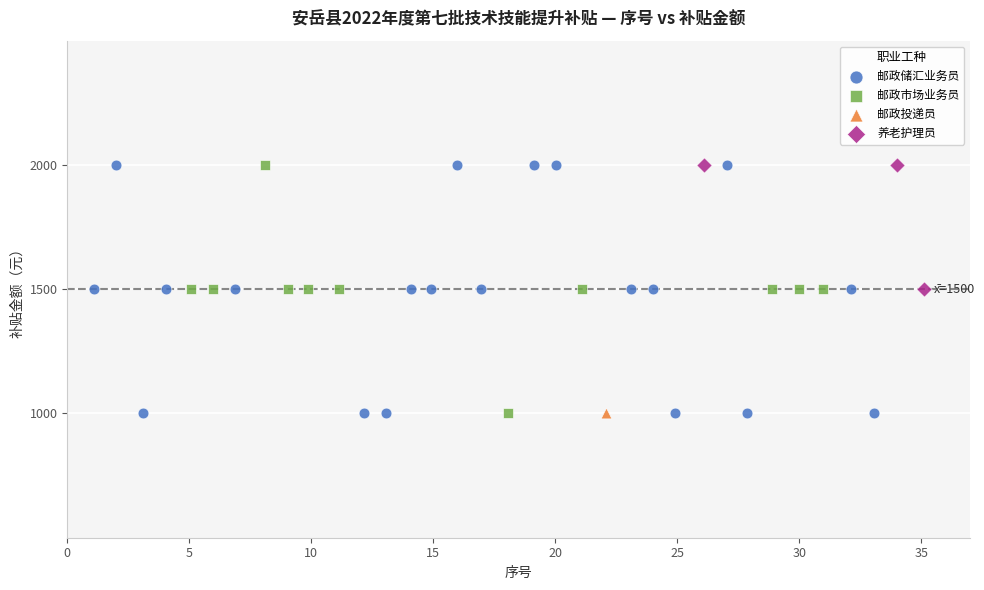

What are all the series names shown in the legend?

邮政储汇业务员, 邮政市场业务员, 邮政投递员, 养老护理员